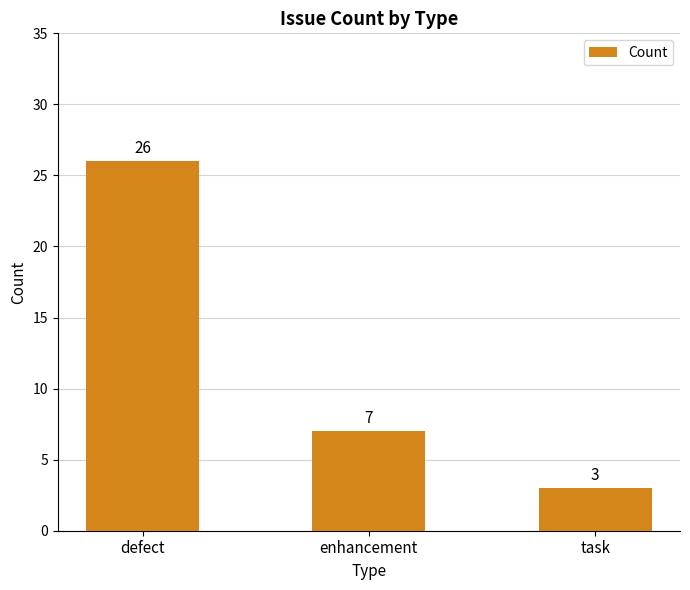

How many distinct data groups are displayed?

1